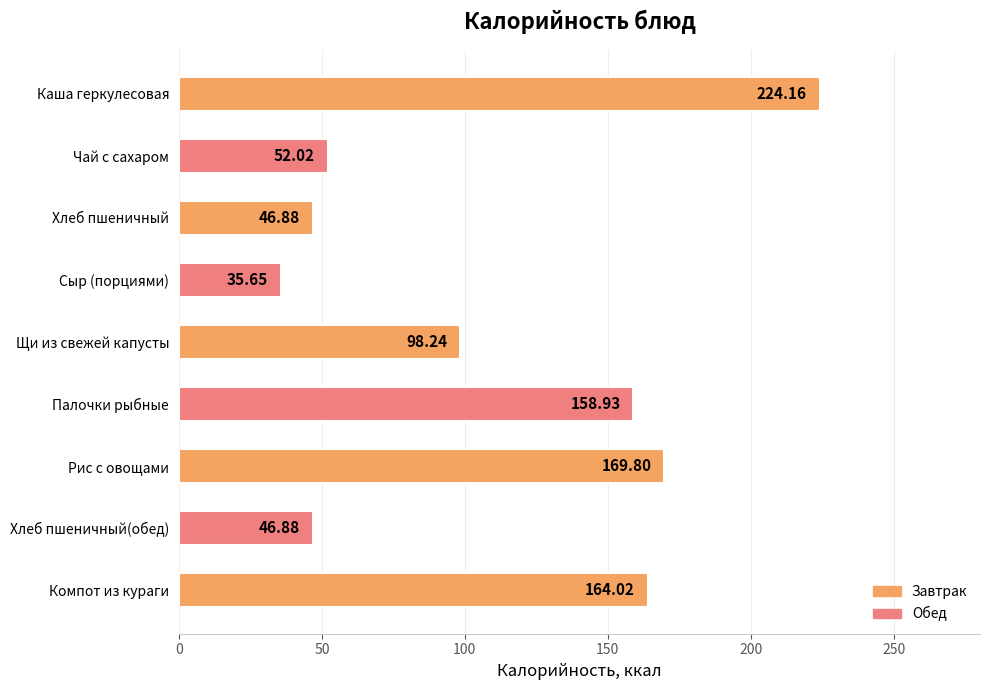

At which category does the chart reach its minimum across all series?

Сыр (порциями)